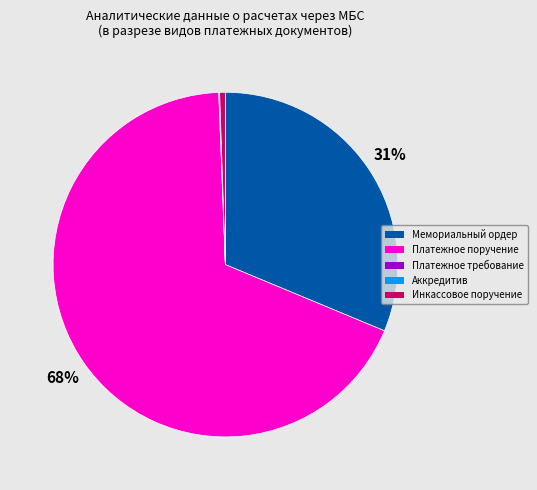

To the nearest percent, what is the difference between the largest and smallest slice percentages?

68%